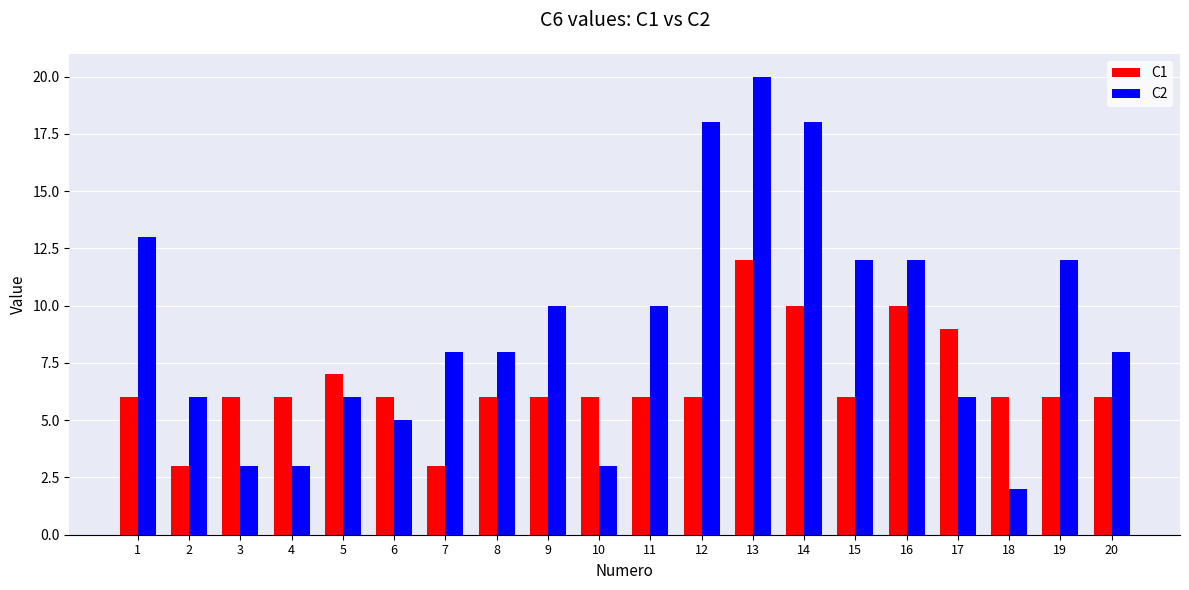

Reading left to right, extract all data points from this chart.

C1: 1=6	2=3	3=6	4=6	5=7	6=6	7=3	8=6	9=6	10=6	11=6	12=6	13=12	14=10	15=6	16=10	17=9	18=6	19=6	20=6
C2: 1=13	2=6	3=3	4=3	5=6	6=5	7=8	8=8	9=10	10=3	11=10	12=18	13=20	14=18	15=12	16=12	17=6	18=2	19=12	20=8